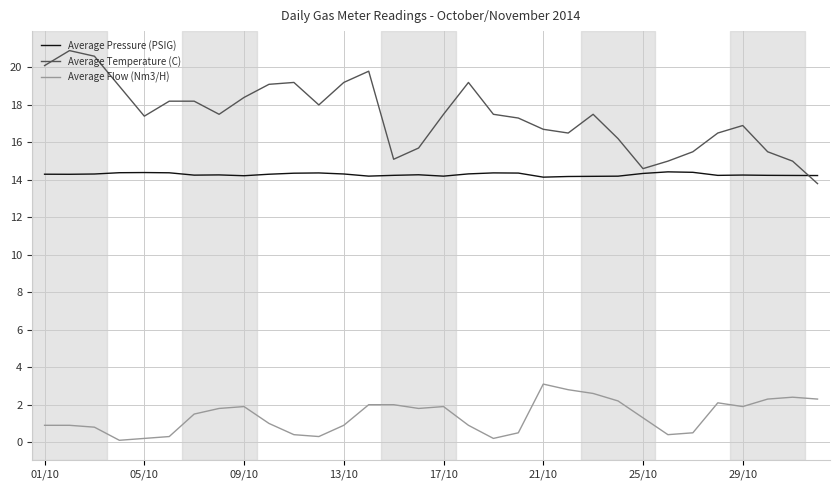

Which series has the largest range (max minus min)?

Average Temperature (C)